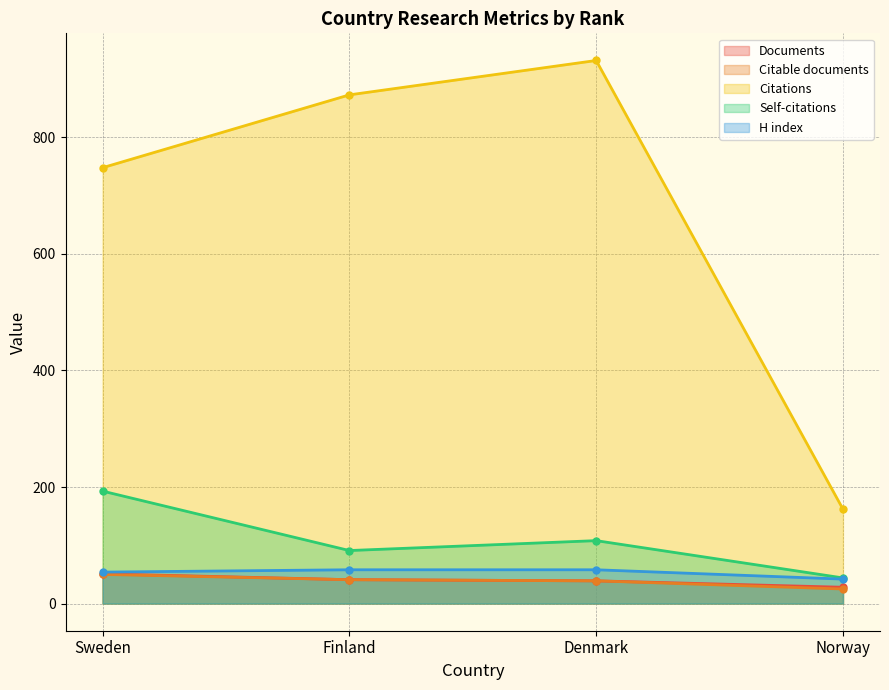

Which series changed the most between Sweden and Finland?

Citations